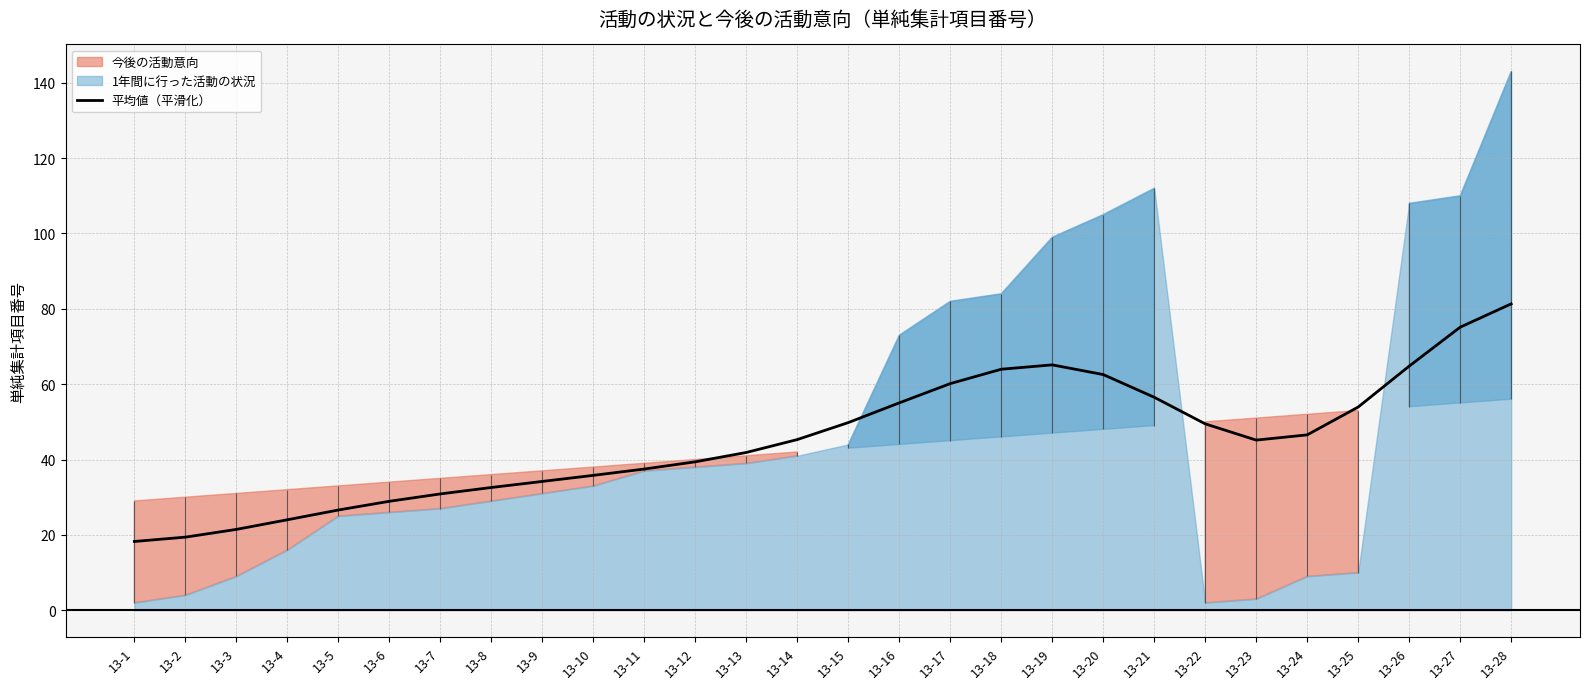

Is it true that the value at 13-12 is 39.4?

True